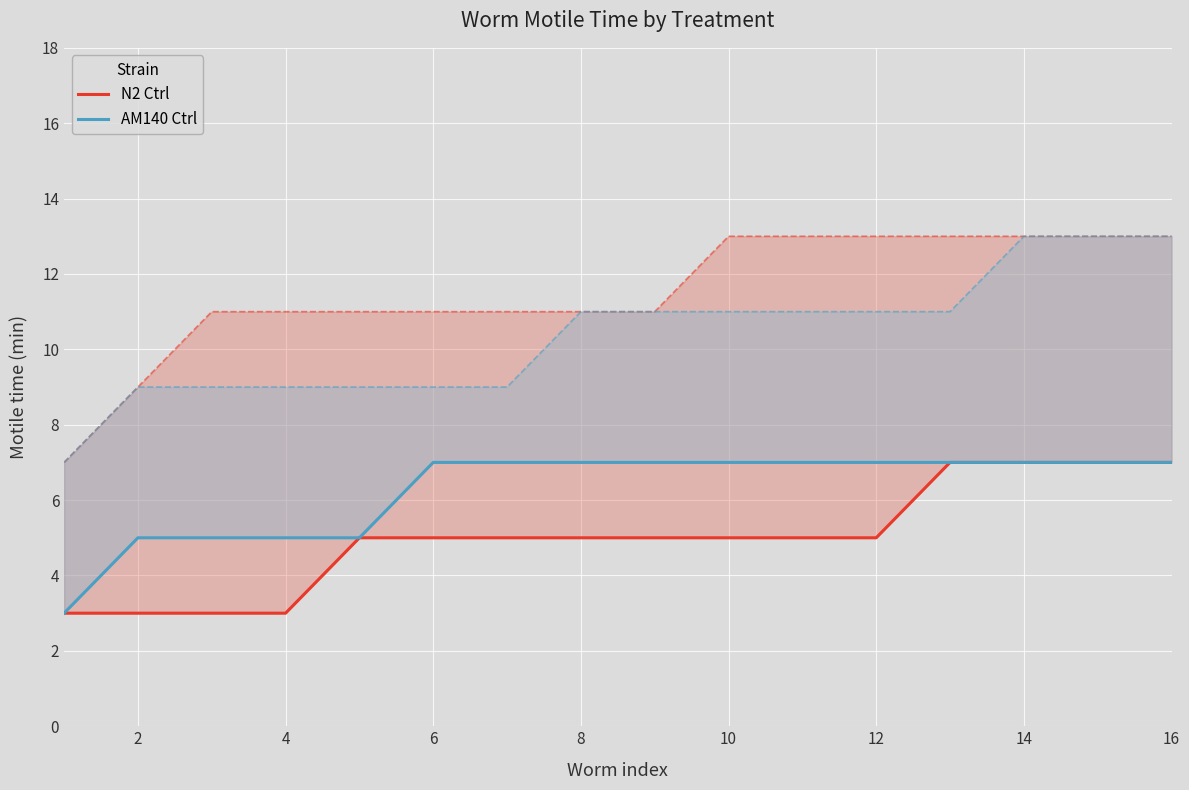

Which series has the widest spread of values?

N2 Ctrl